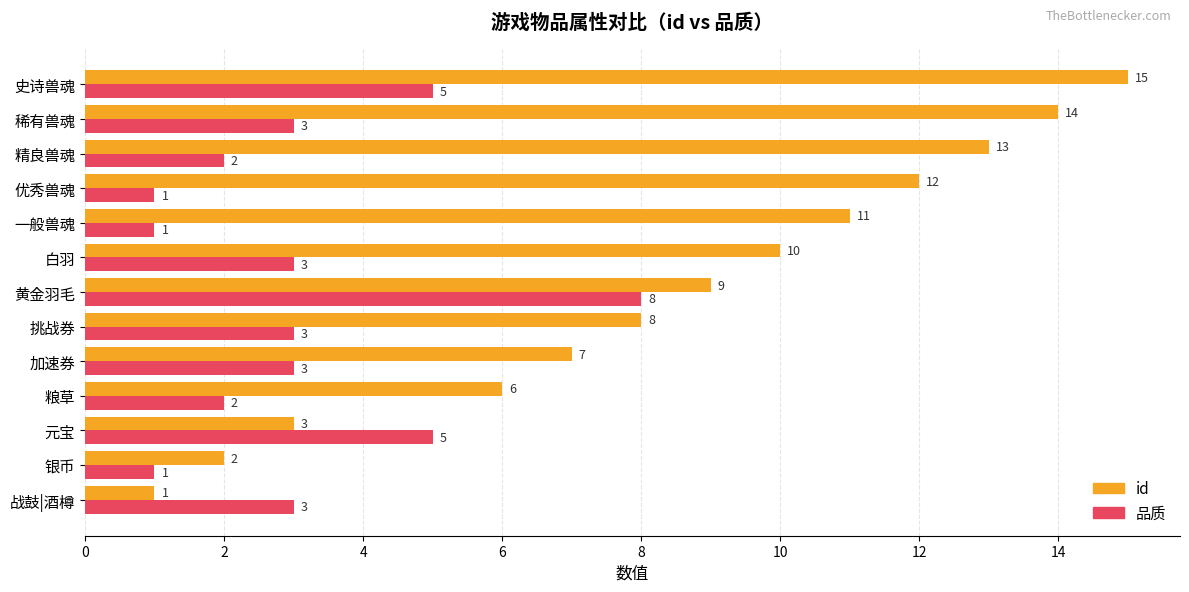

The value of id at 粮草 is 6. True or false?

True